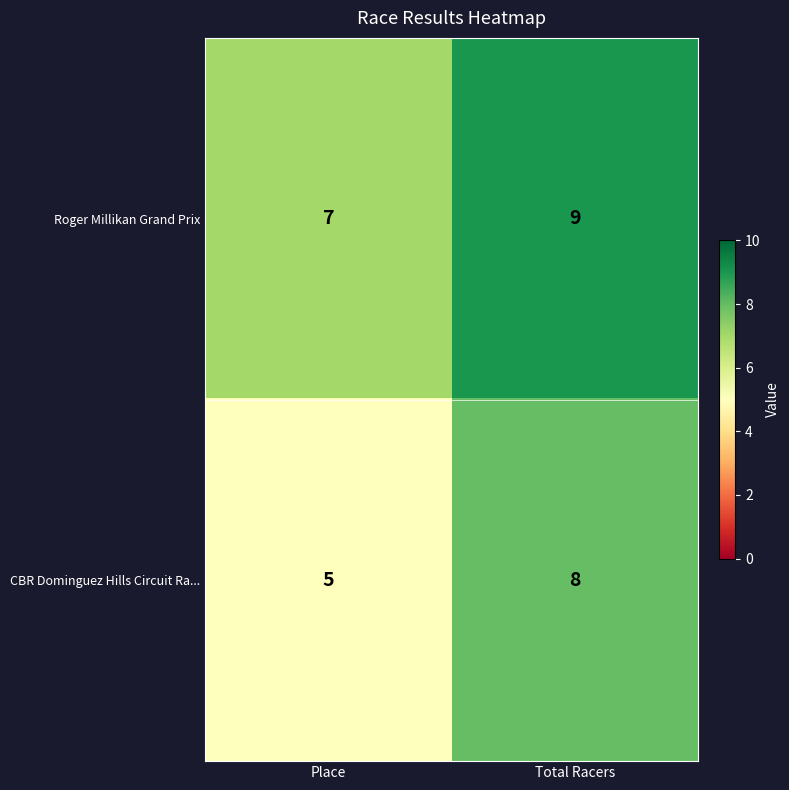

Which series has the widest spread of values?

CBR Dominguez Hills Circuit Ra...